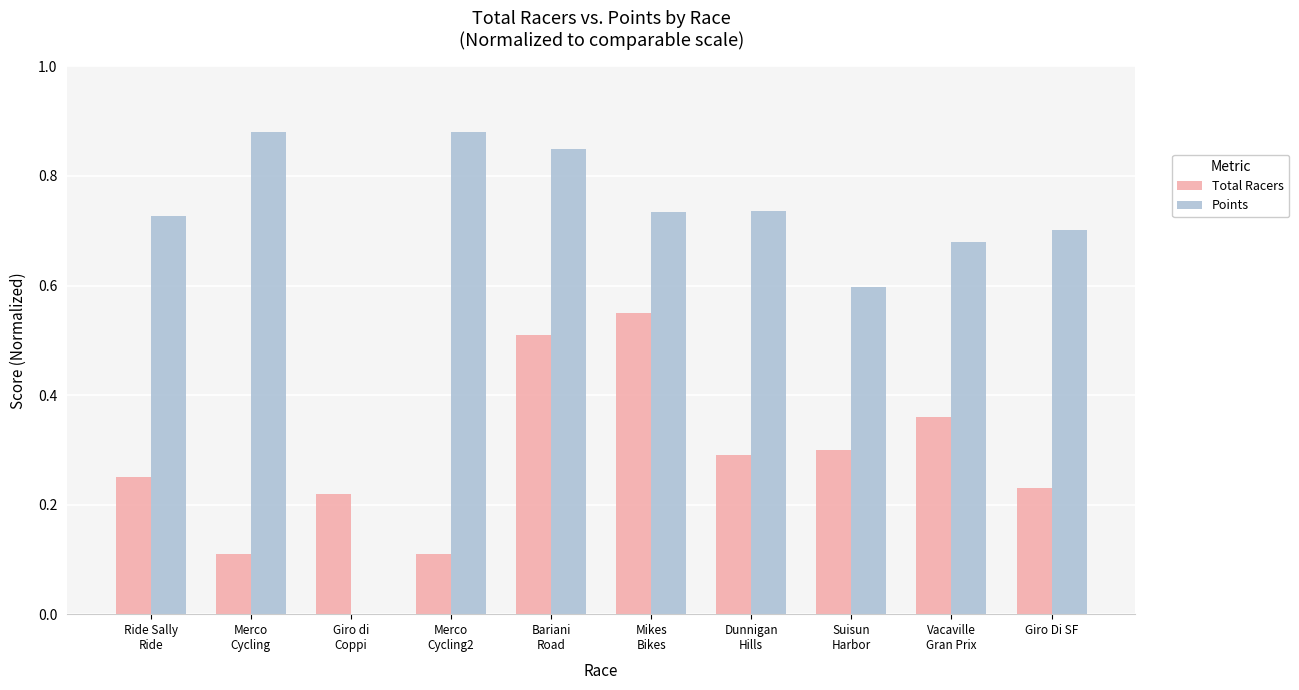

True or false: Points has a value of 0.7 at Giro Di SF.

True